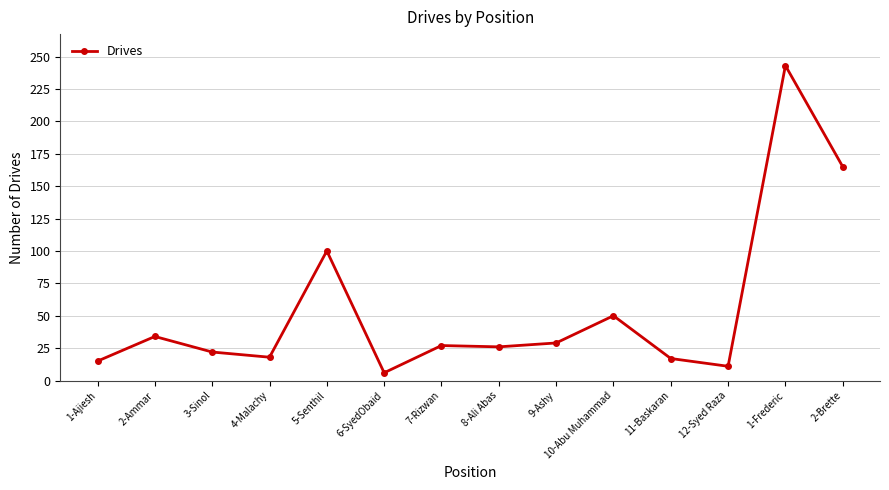

What is the value of the 9th point from the left?

29